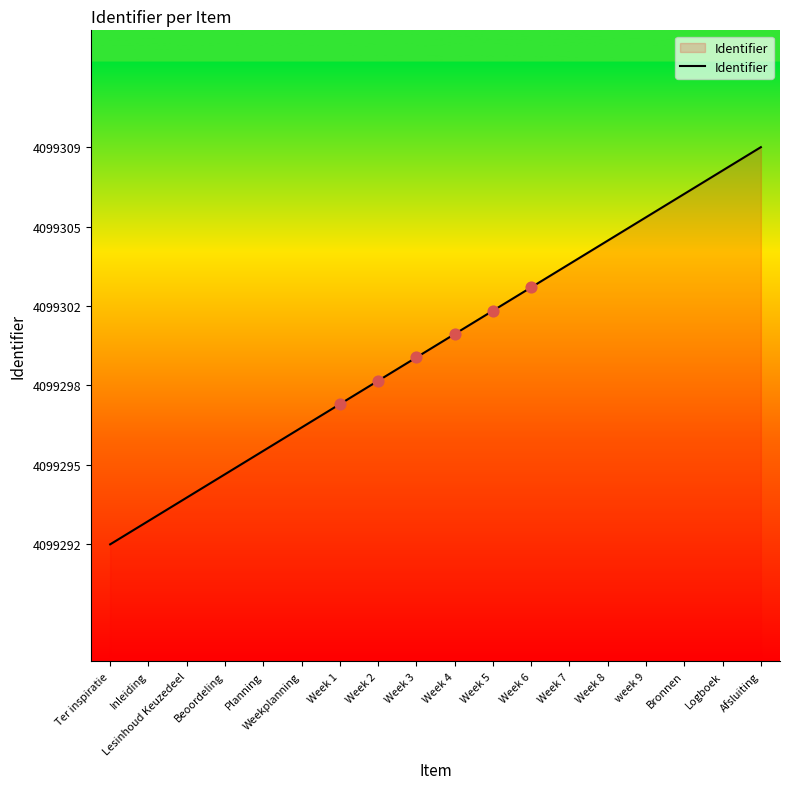

Approximately how many times larger is the value at week 9 compared to Week 4?

1.0